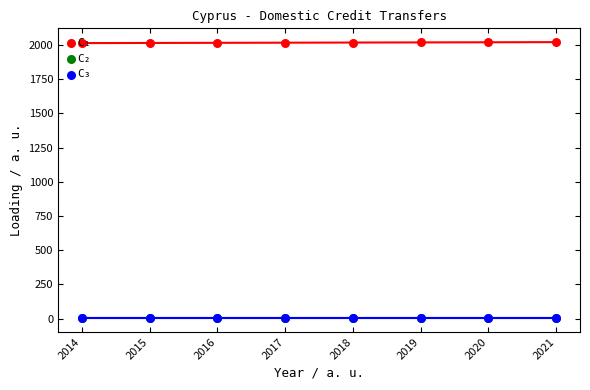

Which series contains the highest Y value?

C₁